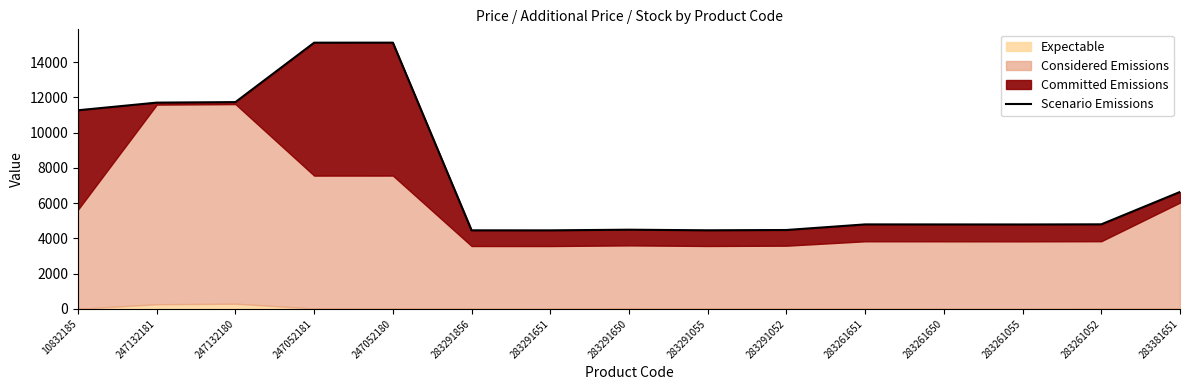

Approximately how many times larger is the value at 283291856 compared to 247132181?

0.4